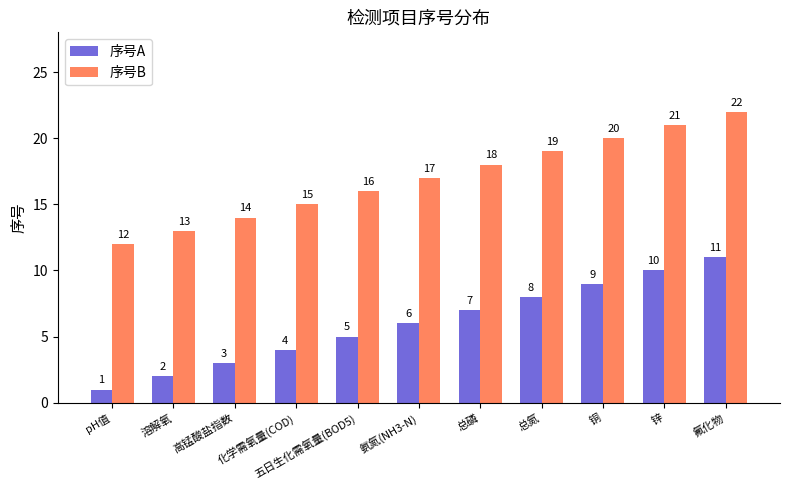

What is the label of the 1st bar from the left?

pH值